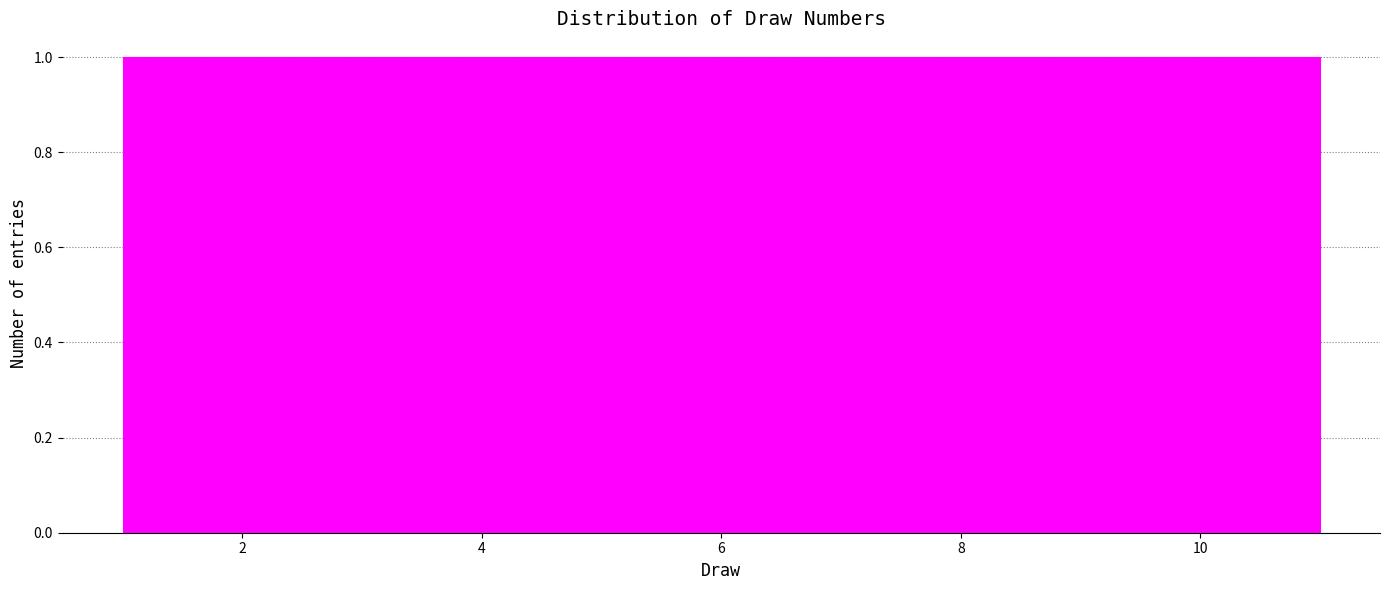

What is the height of the bar covering 10.0 to 11.0 on the x-axis? Neither the bar edges nor the heights are printed on the chart, so give them approximately, as read against the axes.

1